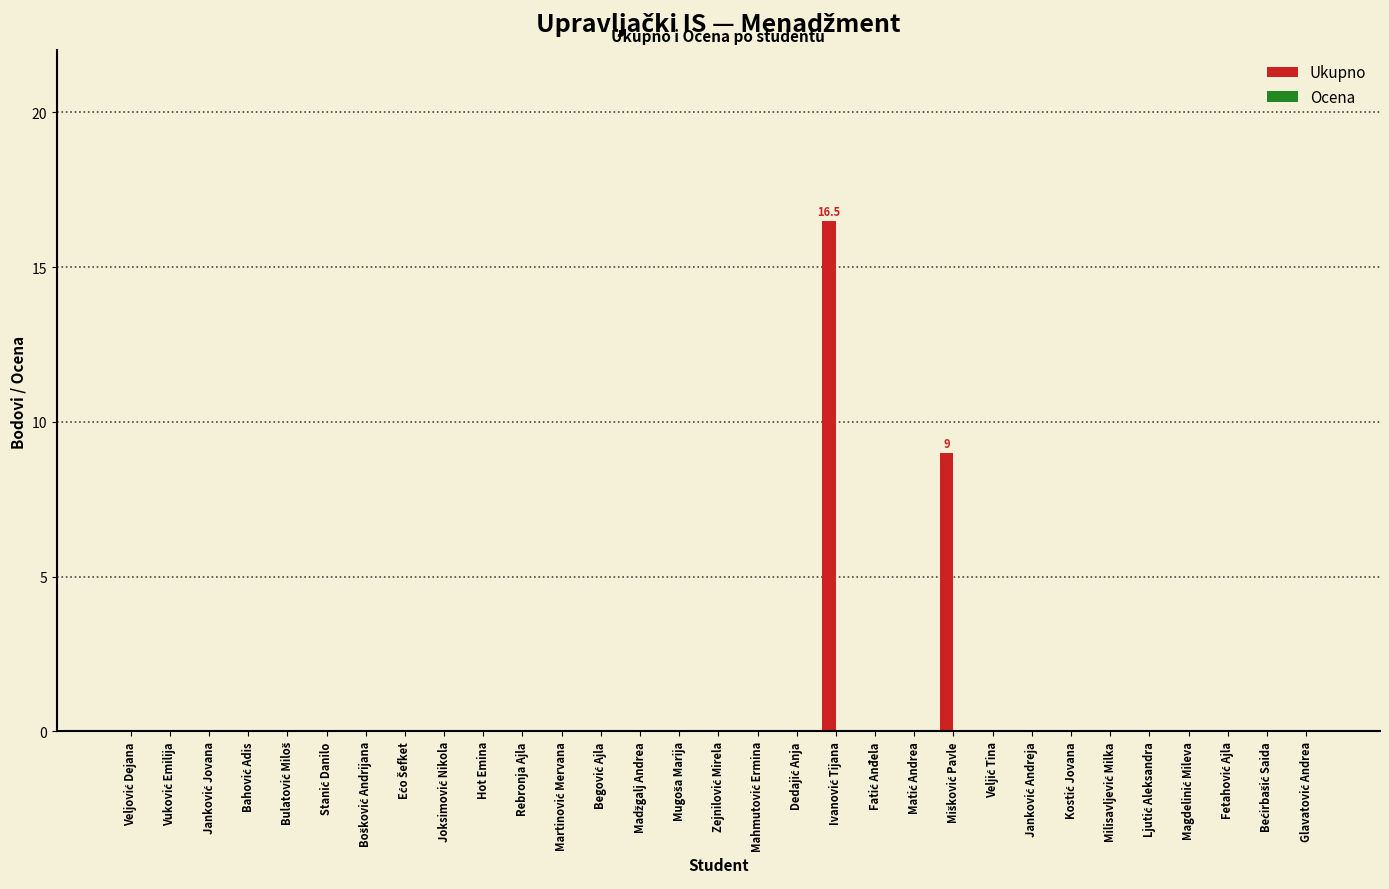

What is the sum of all values?

25.5